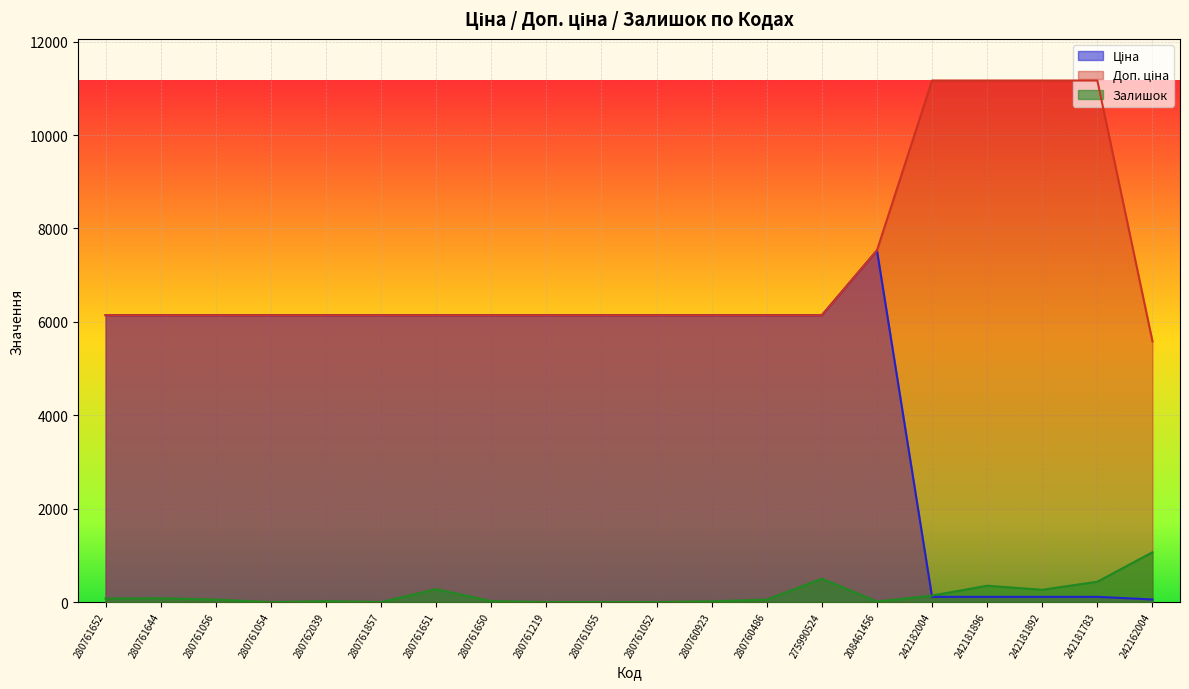

Rank the series by their average value, from lowest to highest.

Залишок, Ціна, Доп. ціна